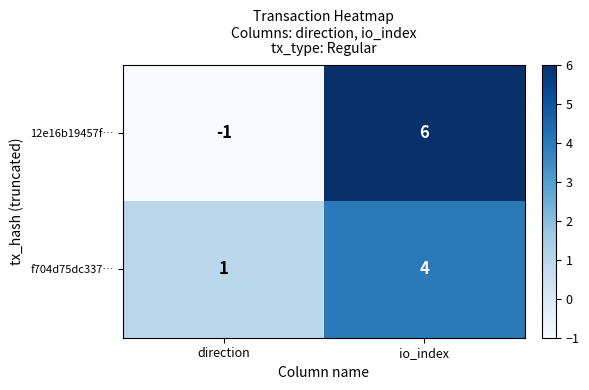

What is the sum of the 12e16b19457f… values at direction and io_index?

5